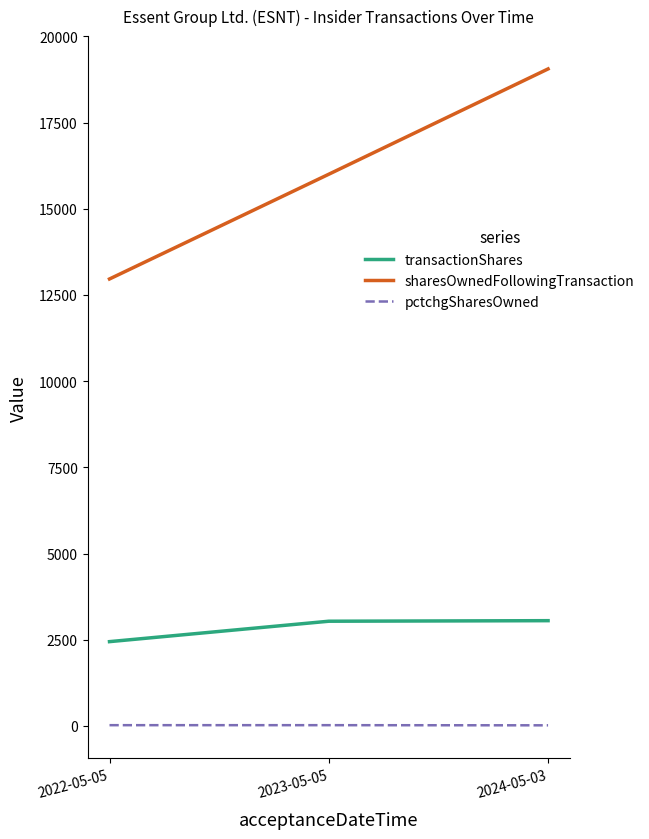

Does the chart display data point markers on the line(s)?

No